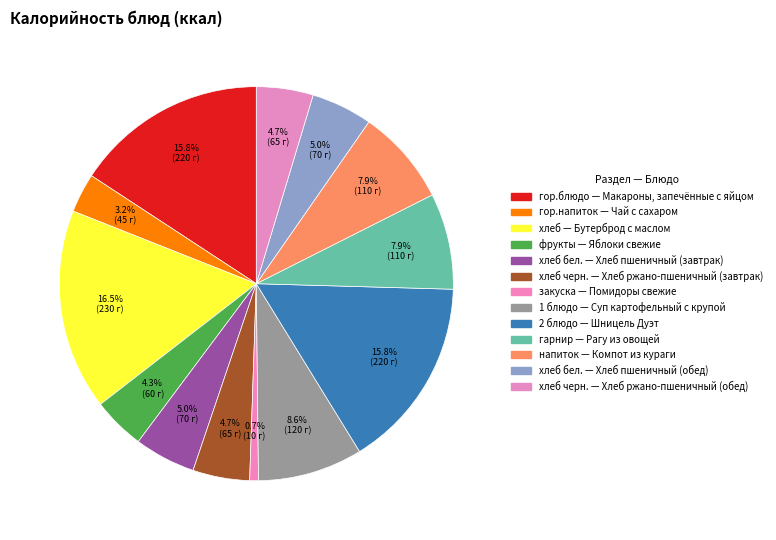

Is there any slice that represents more than half of the pie?

No